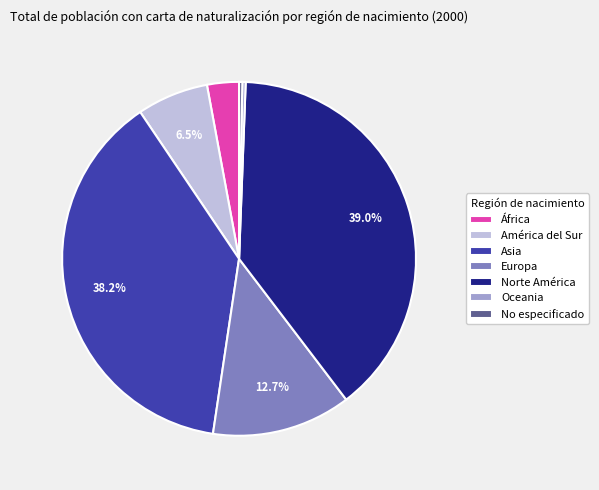

Which has a higher value, Oceania or América del Sur?

América del Sur